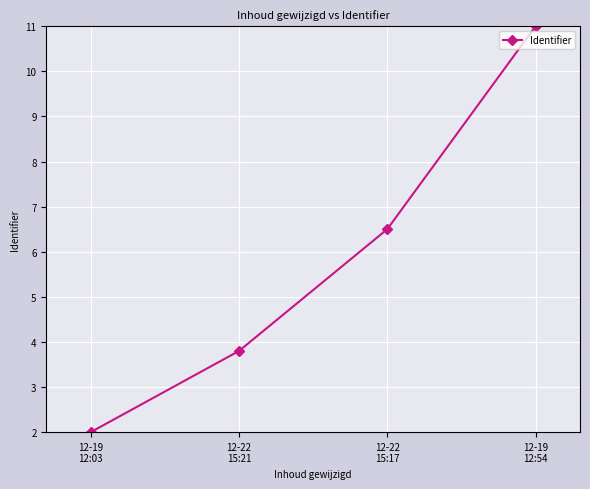

Rank the categories by value from lowest to highest.

12-19
12:03, 12-22
15:21, 12-22
15:17, 12-19
12:54